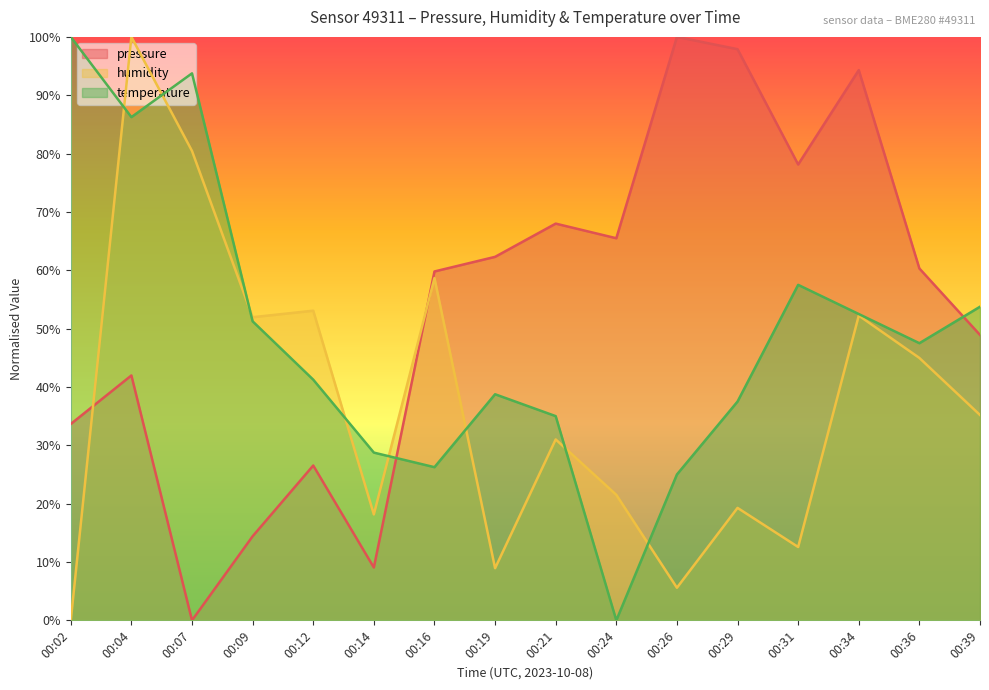

Does the chart display data point markers on the line(s)?

No